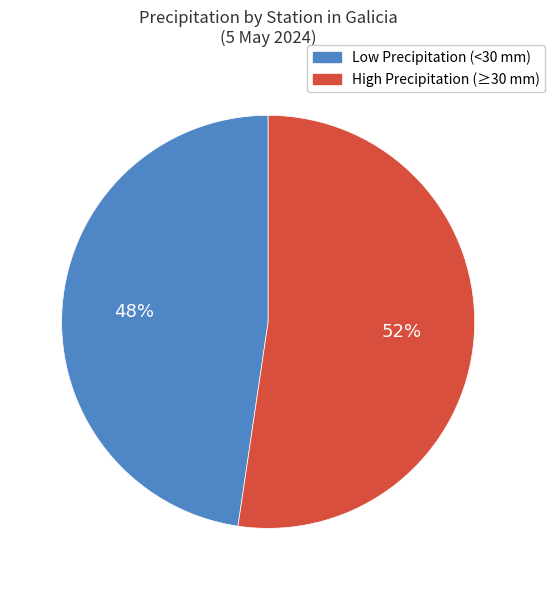

Is there any slice that represents more than half of the pie?

Yes